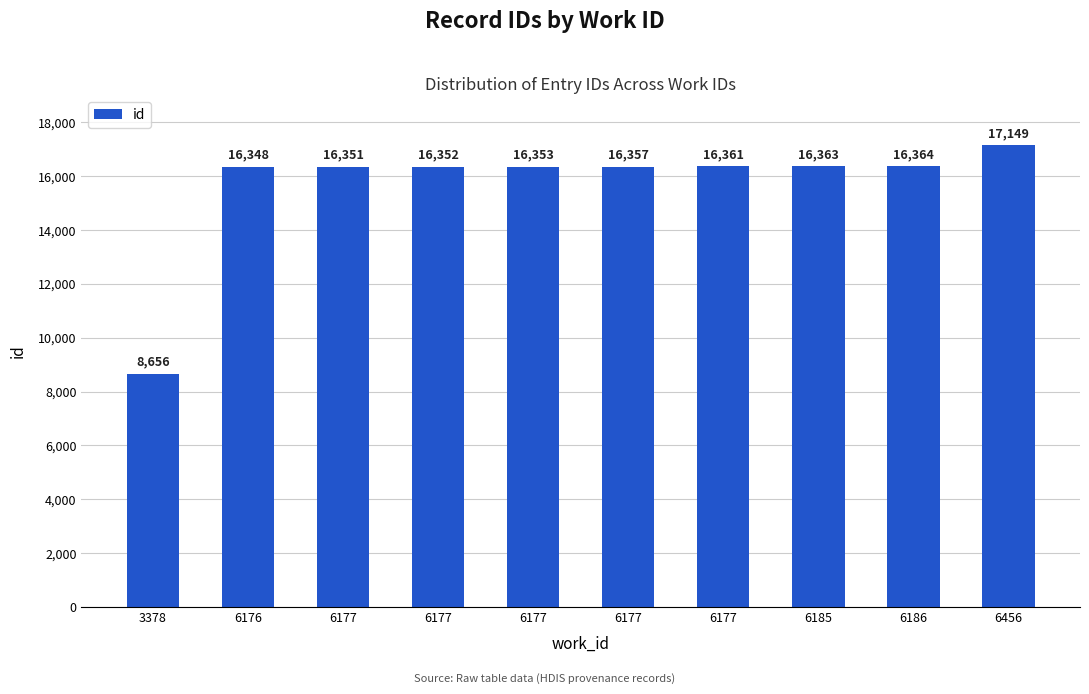

How many data points does each series have?

10